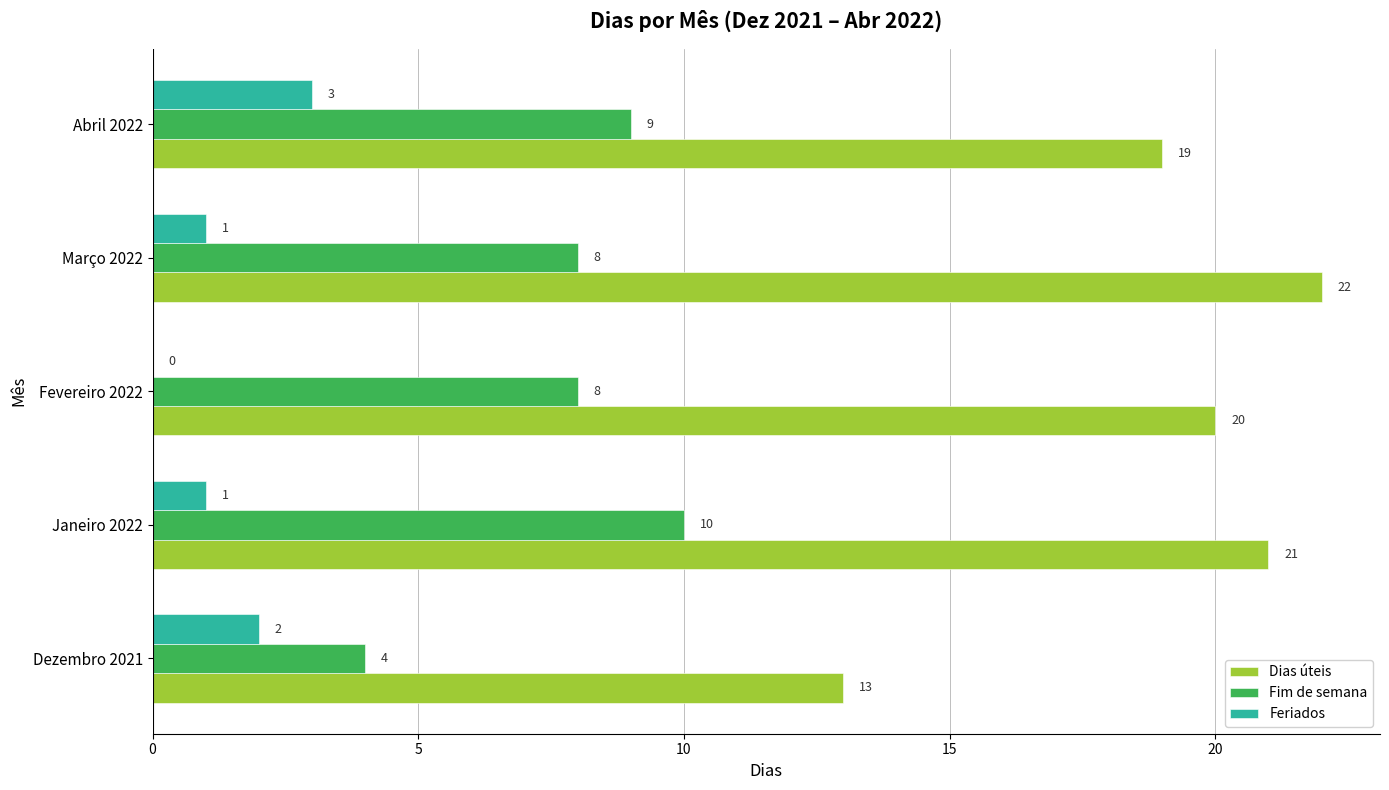

Which series has the largest total across all categories?

Dias úteis